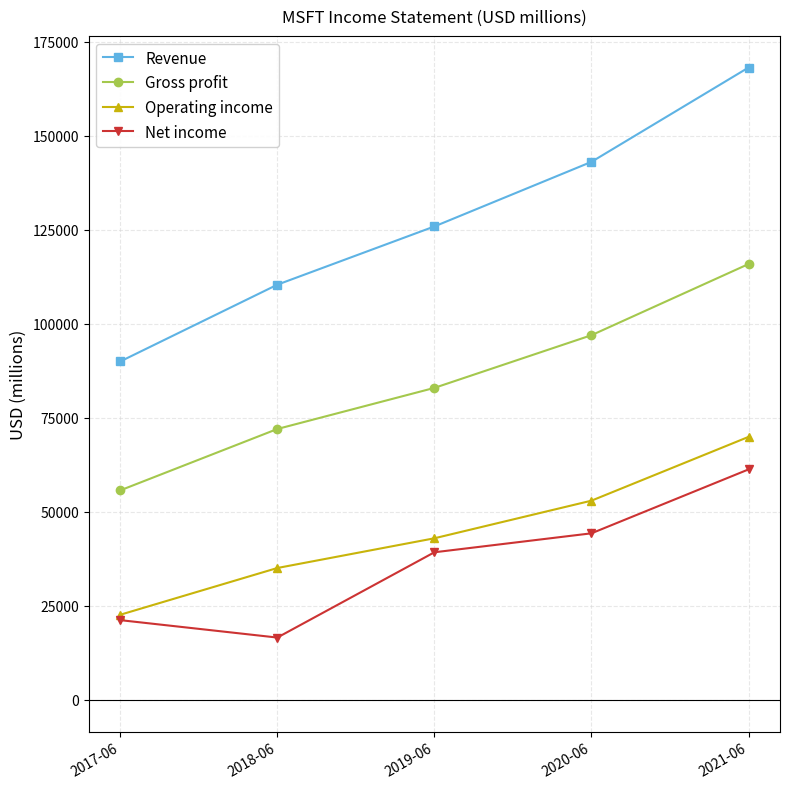

At which category is the sum across all series the highest?

2021-06